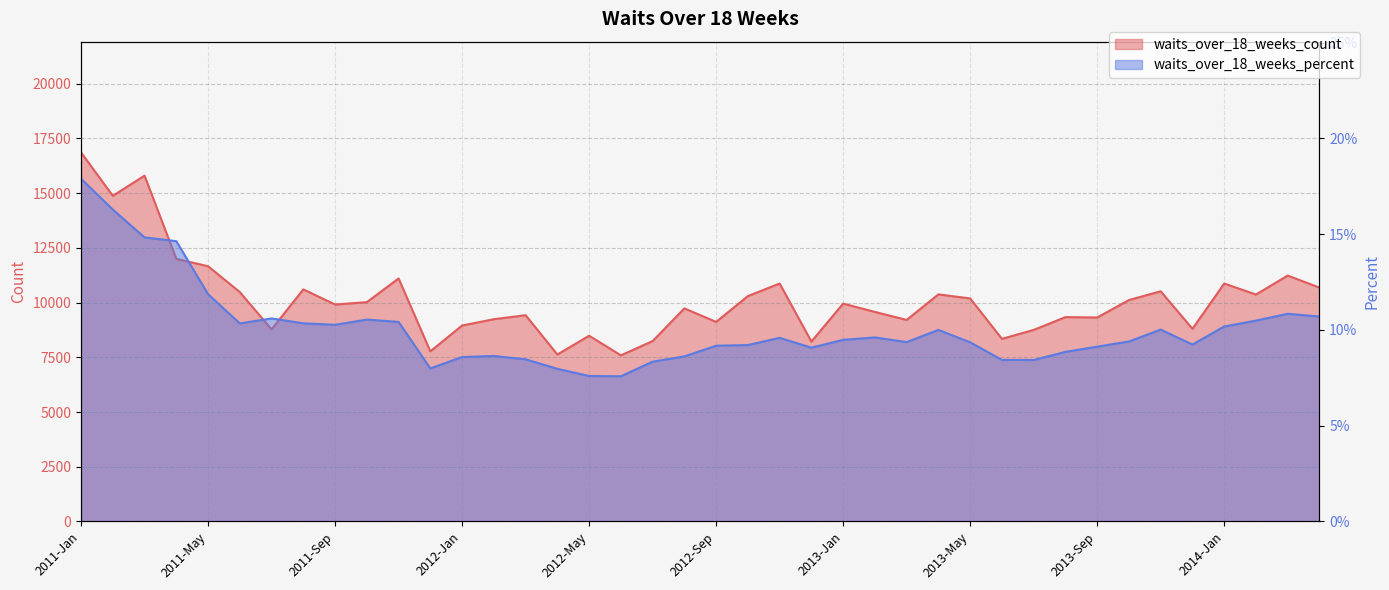

What is the label of the 1st point from the left?

2011-Jan